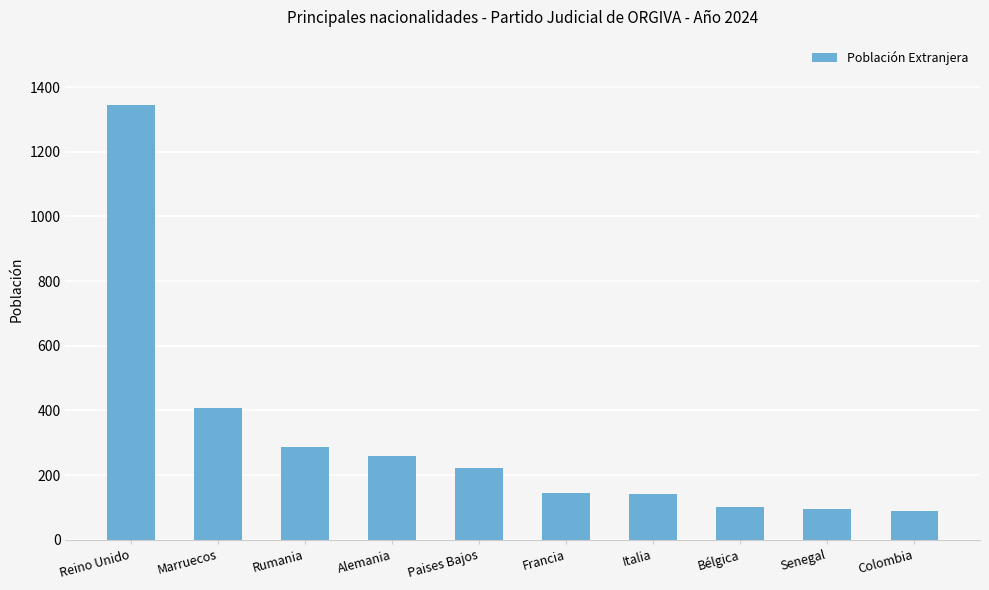

Are the bars grouped side by side (vs. stacked)?

No